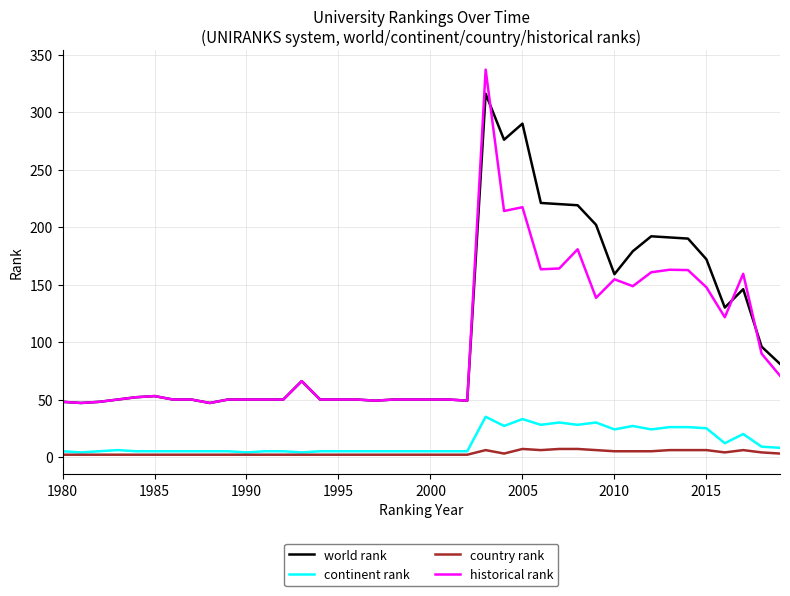

Which series has the largest range (max minus min)?

historical rank